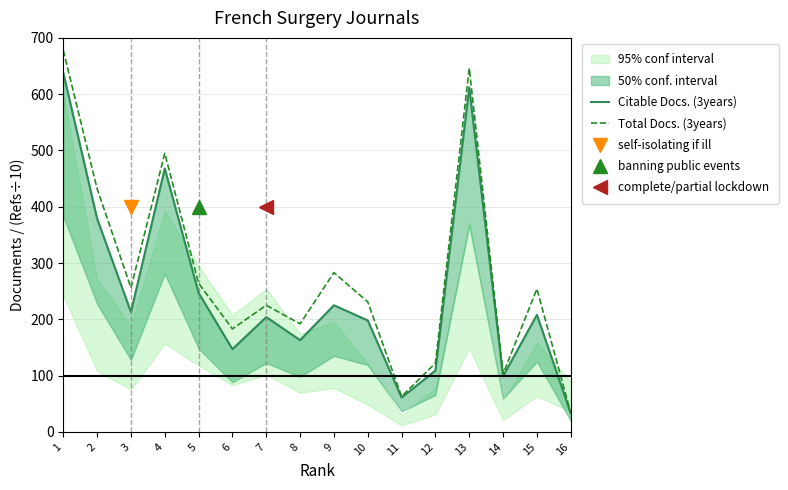

In Total Docs. (3years), how many points are lower than both neighbors (excluding endpoints)?

5